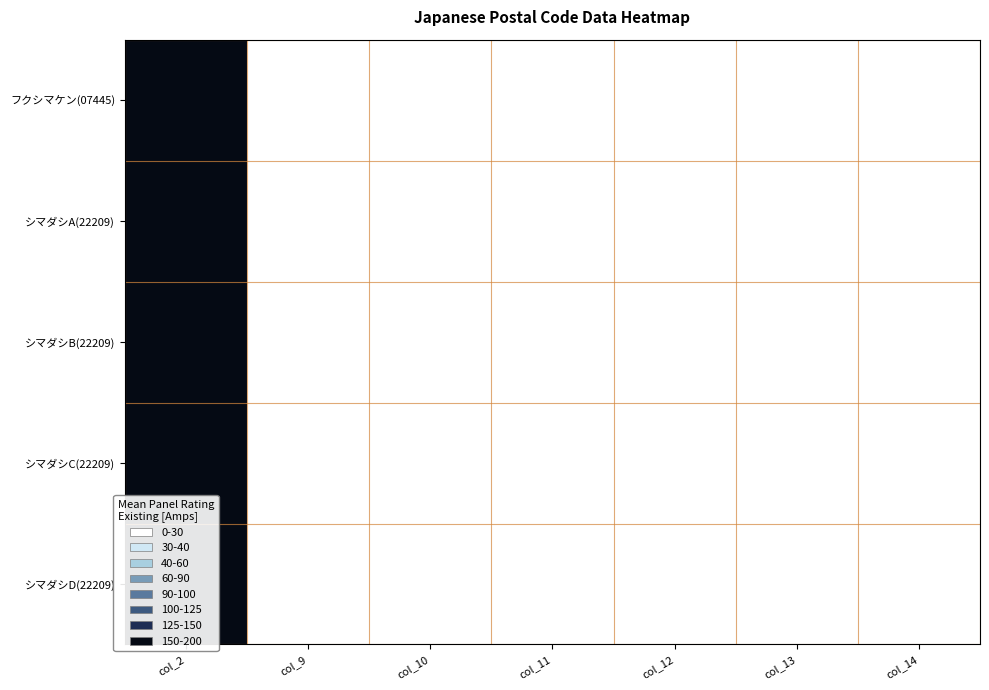

What is the total value across all series at col_13?

28.6